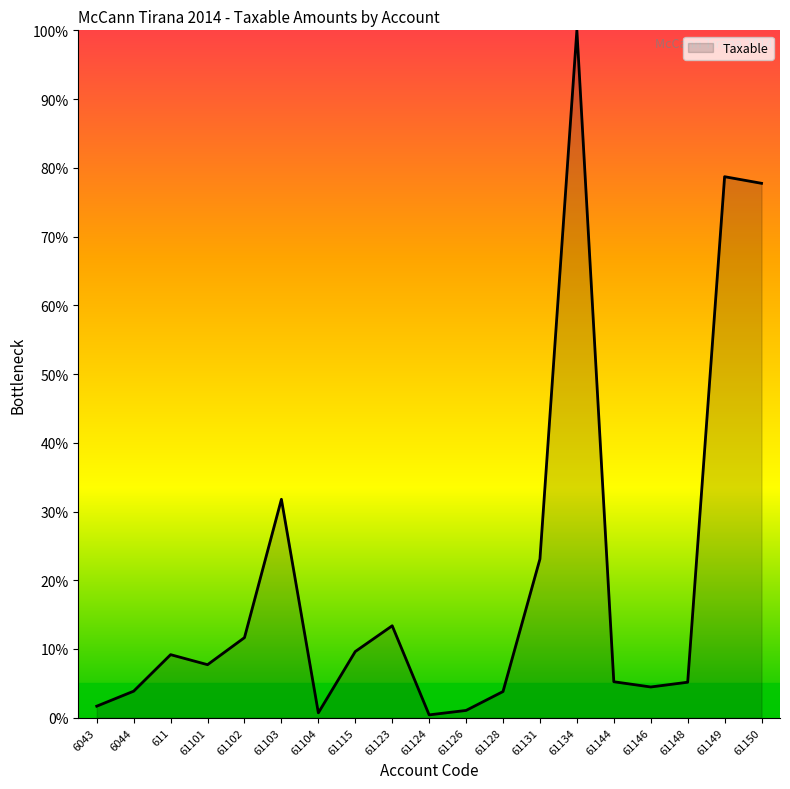

Is it true that the value at 61101 is 11.9?

False